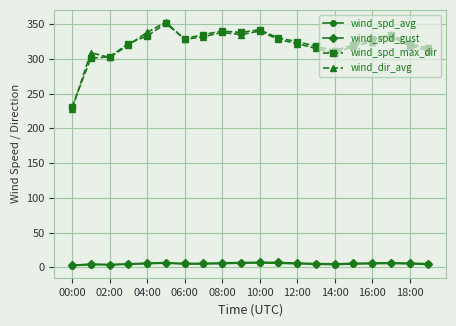

What is the value of the wind_dir_avg point at the 5th from the left?

338.0